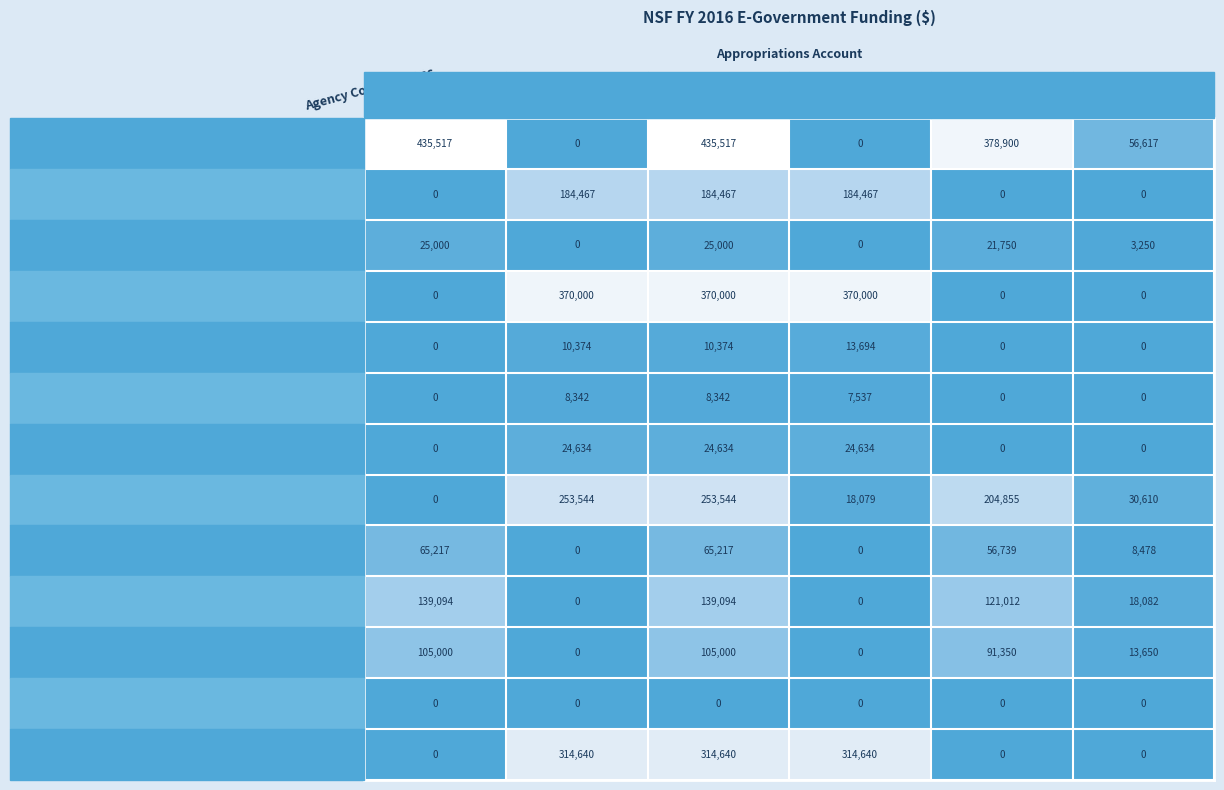

Between NSF Total and AOAM, which series saw the biggest shift?

Grants.gov